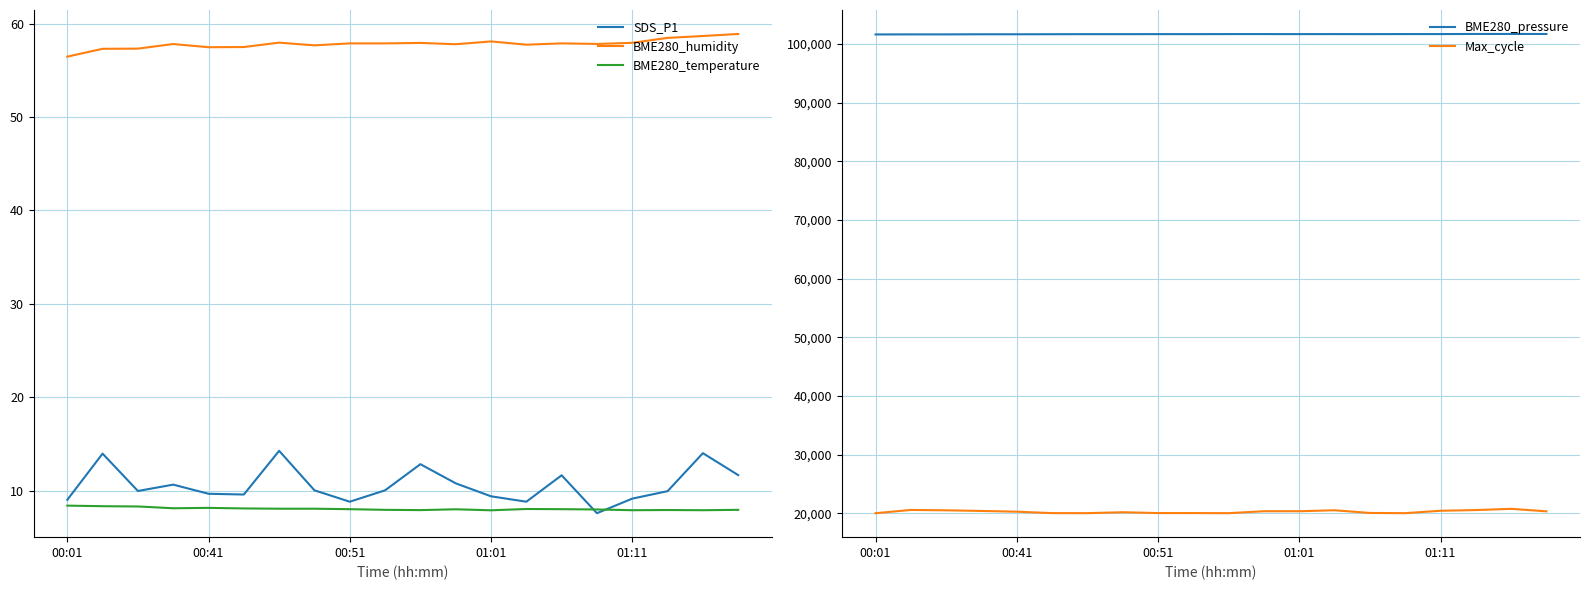

The SDS_P1 series shows 5.8 at 01:01. True or false?

False